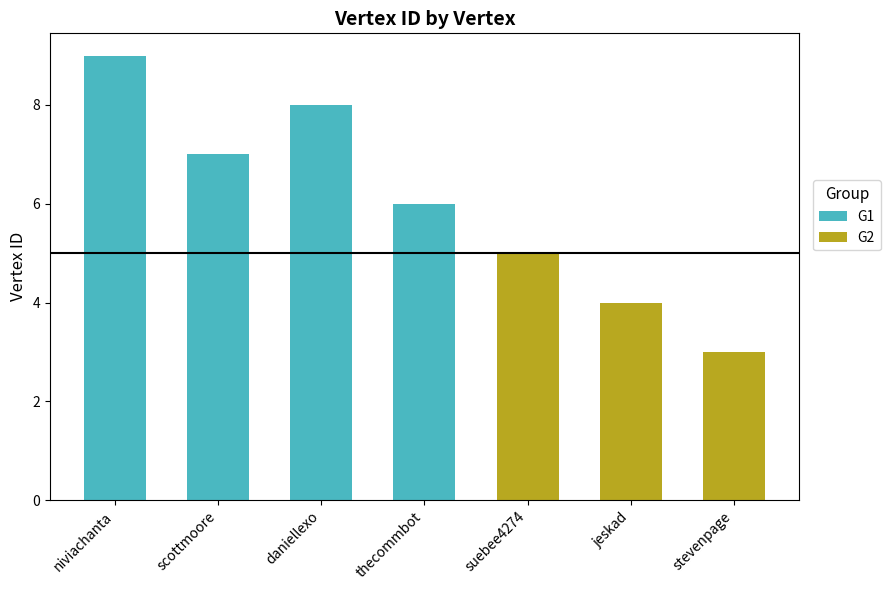

What is the difference between the maximum and minimum values?

6